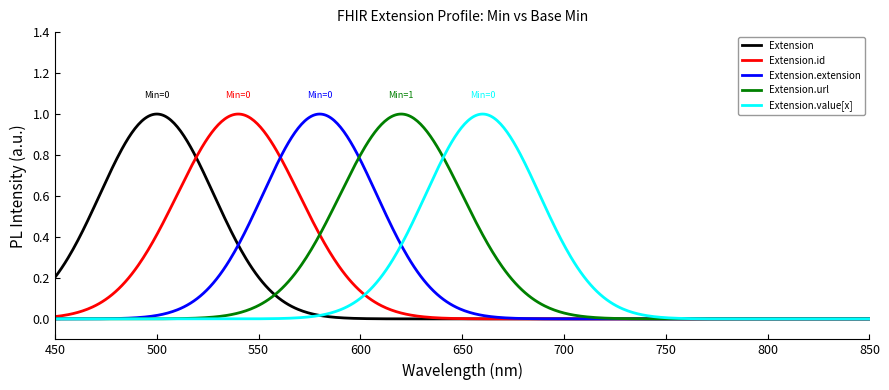

Rank the categories by Extension.id value from highest to lowest.

Extension, Extension.id, Extension.extension, Extension.url, Extension.value[x]